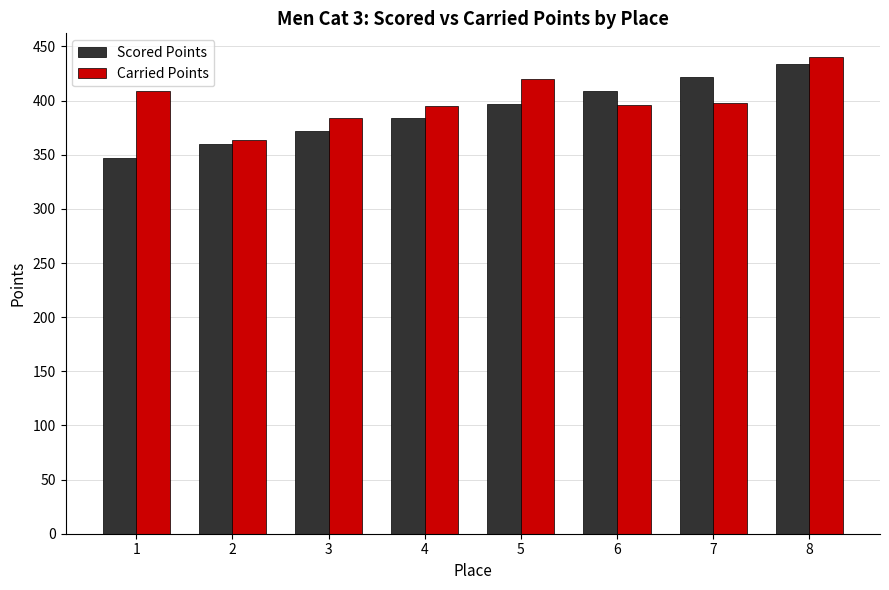

How many values in the Carried Points series are below 397?

4